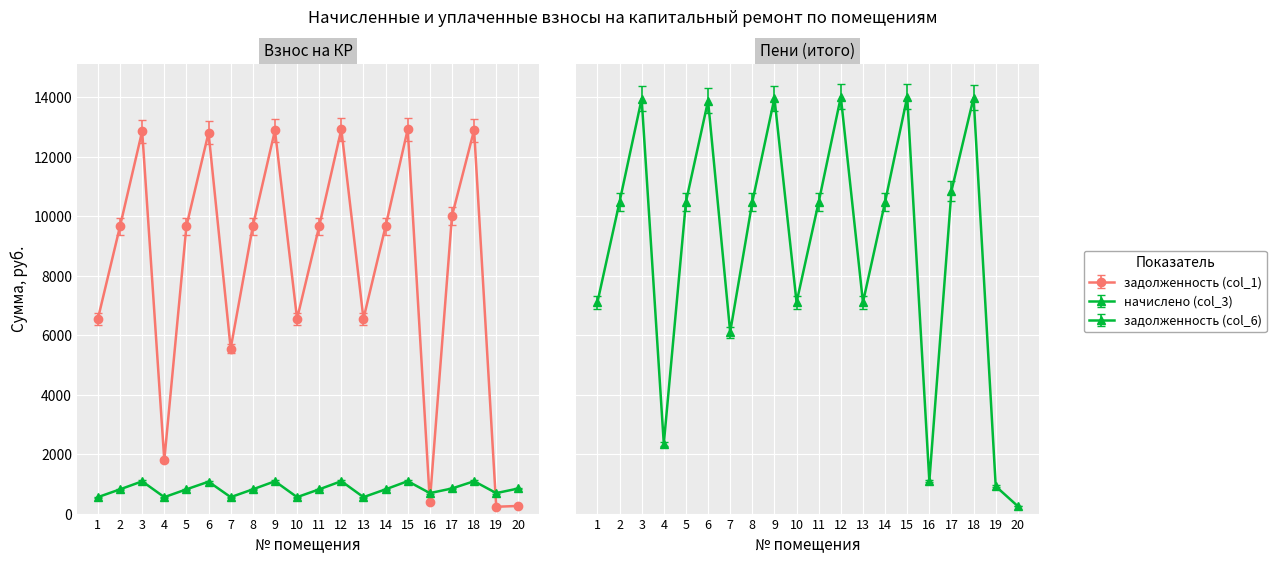

At 16, list the series in order from smallest to largest.

задолженность (col_1), начислено (col_3), задолженность (col_6)